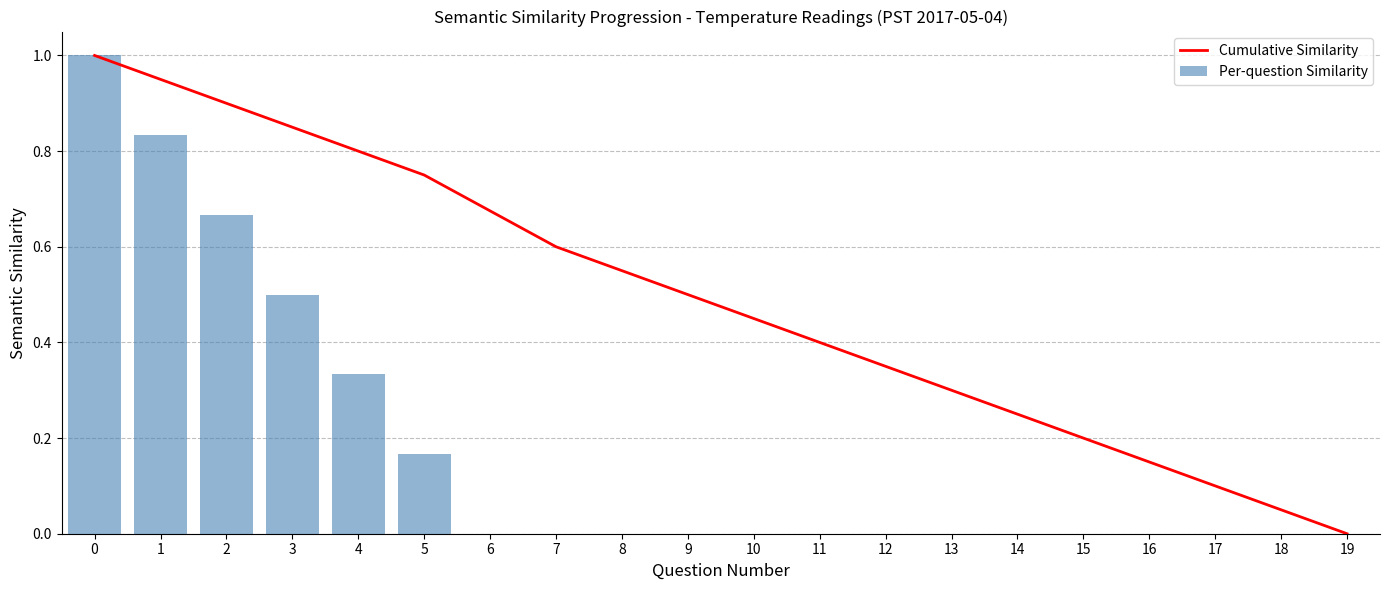

True or false: Per-question Similarity has a value of 0.0 at 16.

True